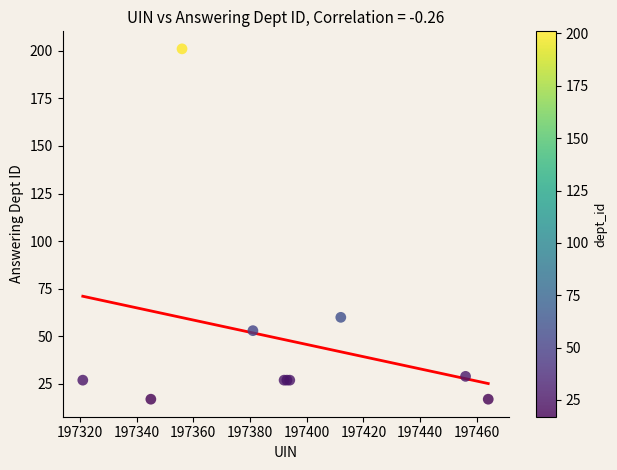

What Y value in the scatter plot is closest to 109?

60